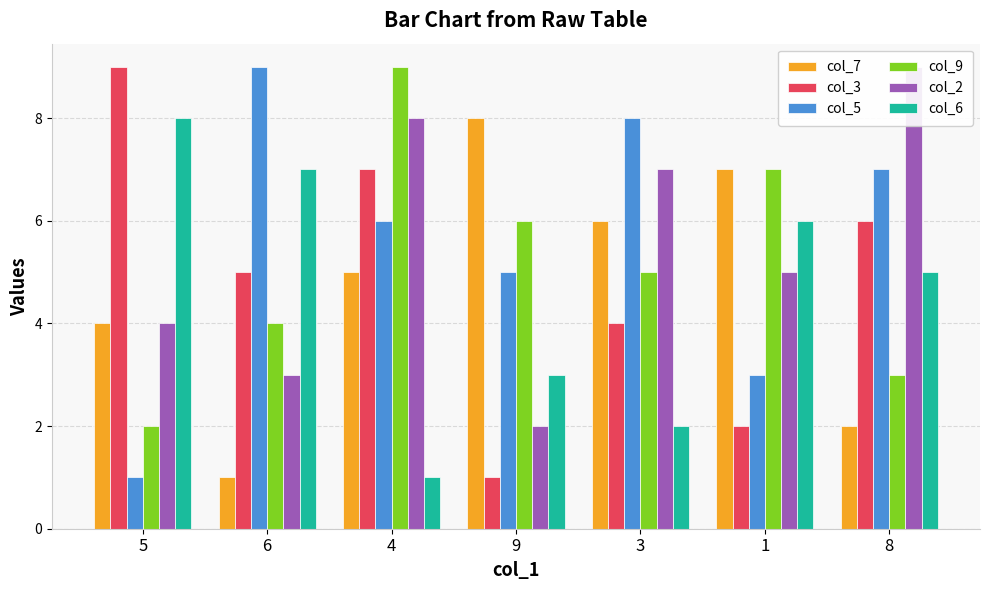

Reading left to right, extract all data points from this chart.

col_7: 5=4	6=1	4=5	9=8	3=6	1=7	8=2
col_3: 5=9	6=5	4=7	9=1	3=4	1=2	8=6
col_5: 5=1	6=9	4=6	9=5	3=8	1=3	8=7
col_9: 5=2	6=4	4=9	9=6	3=5	1=7	8=3
col_2: 5=4	6=3	4=8	9=2	3=7	1=5	8=9
col_6: 5=8	6=7	4=1	9=3	3=2	1=6	8=5